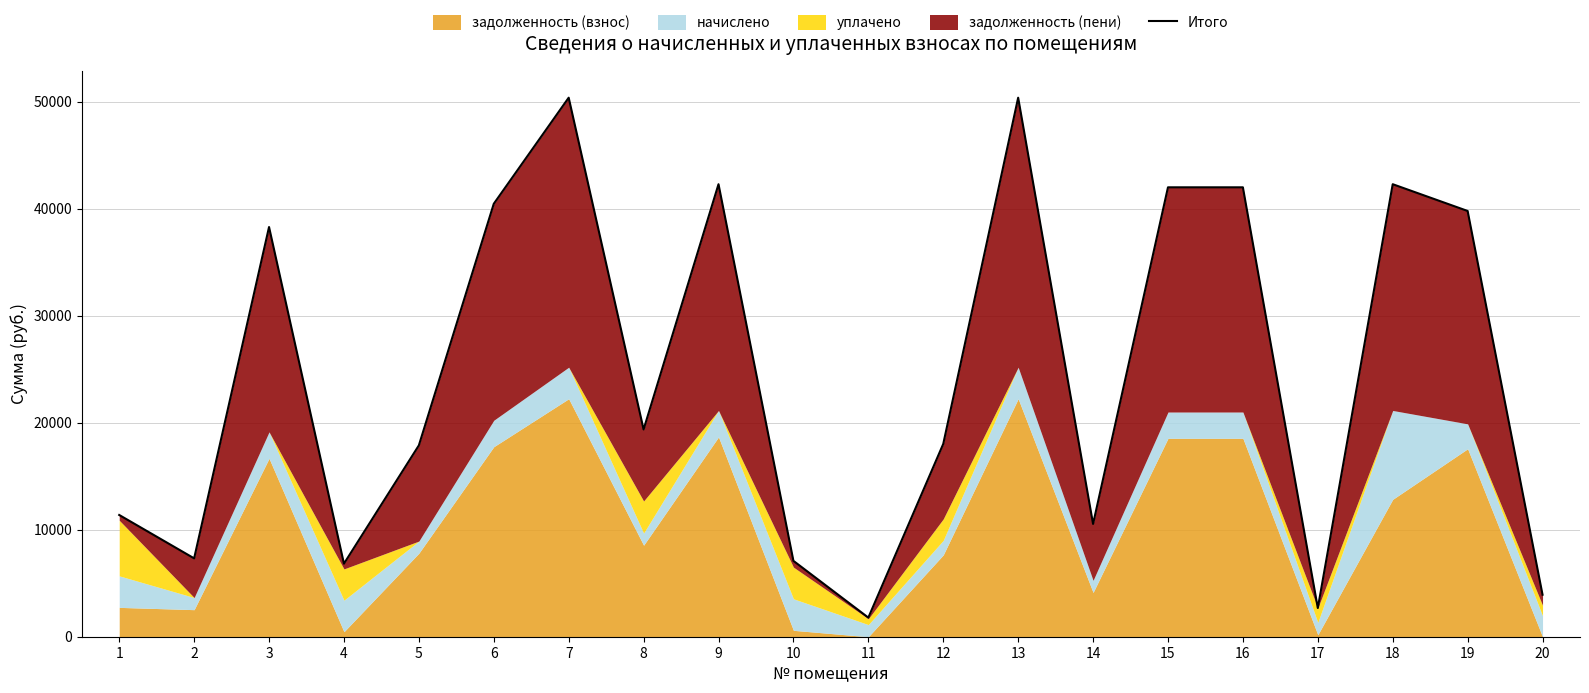

True or false: there are more than 1 points higher than both neighbors.

True